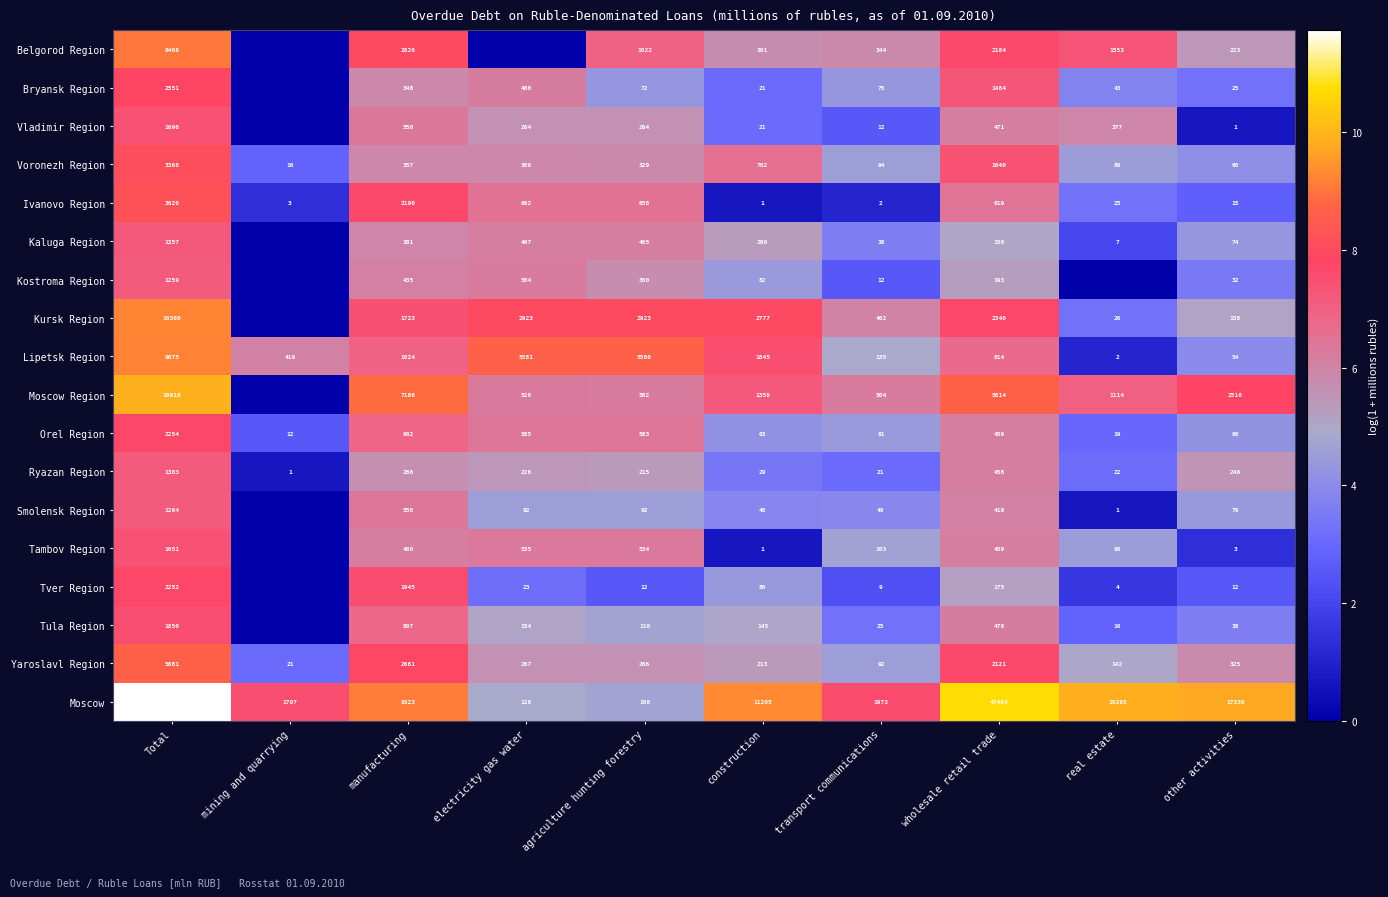

What is the greatest value displayed?

11.7